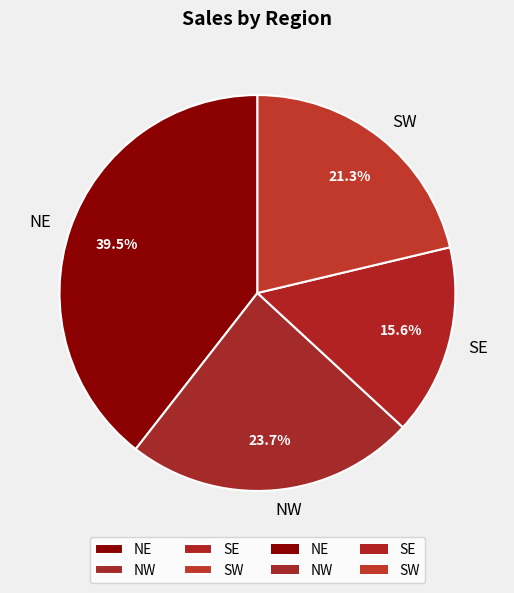

Approximately how many times larger is the value at NW compared to SE?

1.5